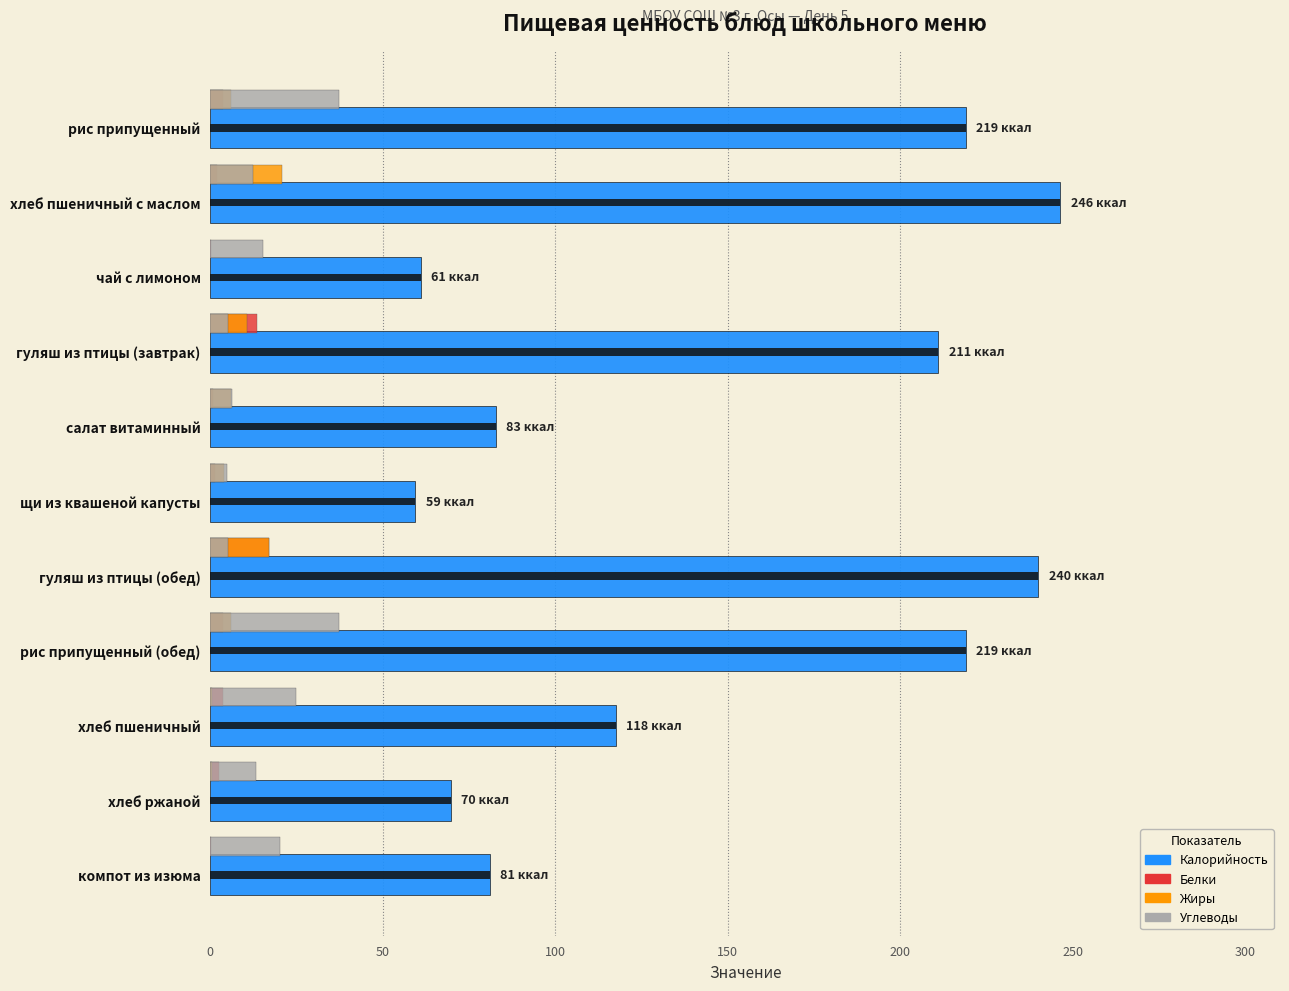

What is the difference between the Жиры values at хлеб пшеничный с маслом and рис припущенный?

14.8